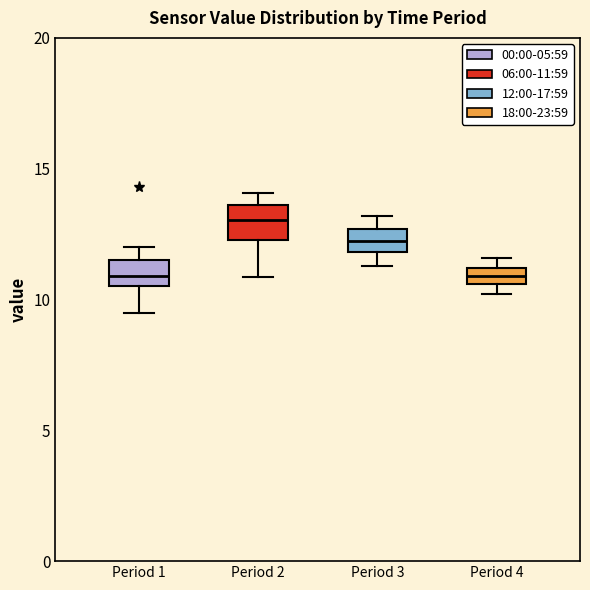

Which box has the highest median line?

Period 2